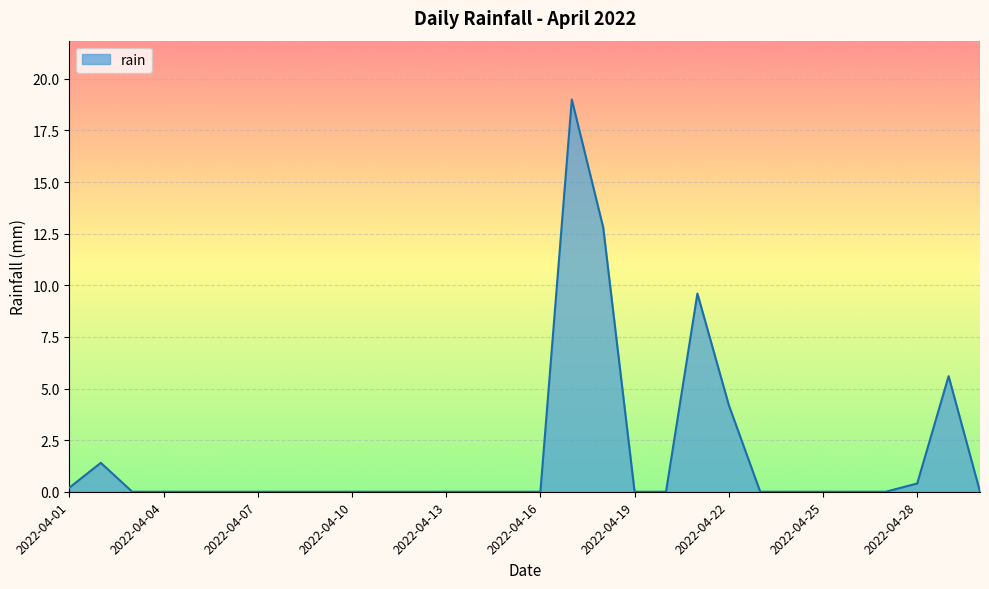

What is the difference between the maximum and minimum values?

19.0